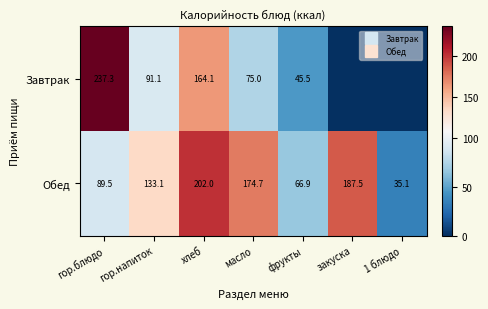

At which category is the sum across all series the highest?

хлеб